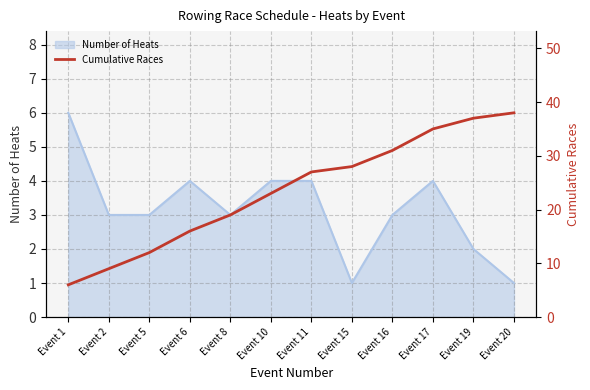

Rank the categories by value from lowest to highest.

Event 1, Event 2, Event 5, Event 6, Event 8, Event 10, Event 11, Event 15, Event 16, Event 17, Event 19, Event 20